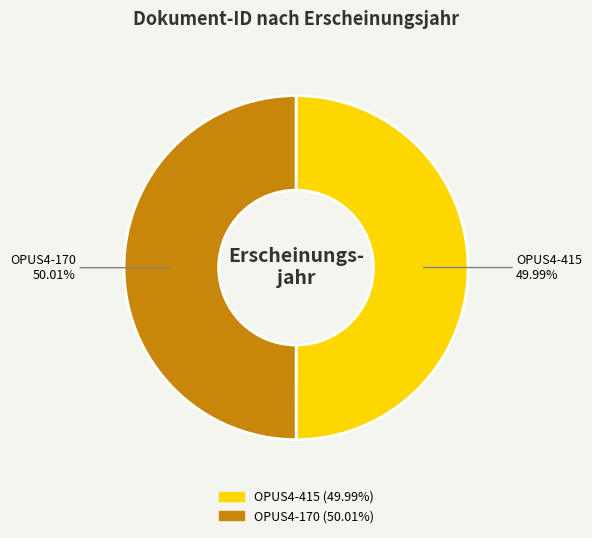

What is the ratio of the value at OPUS4-415 to the value at OPUS4-170?

1.0